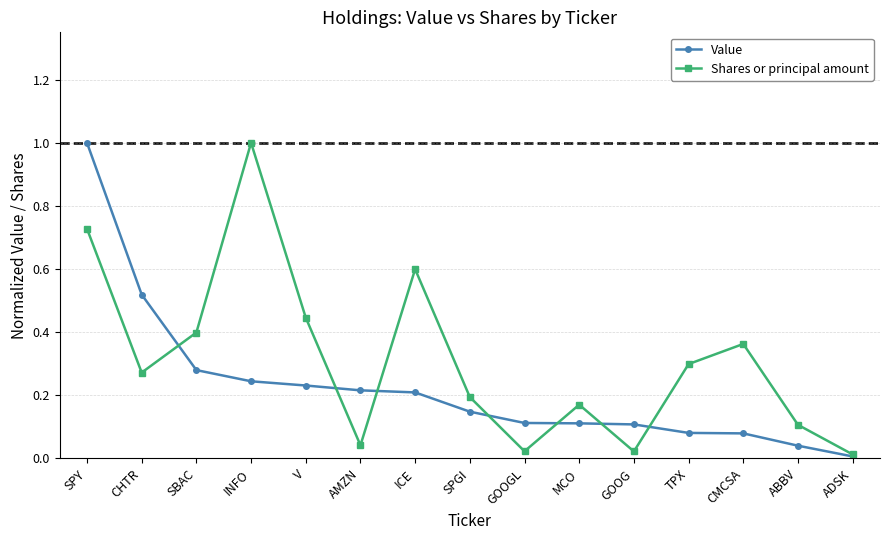

What are all the series names shown in the legend?

Value, Shares or principal amount